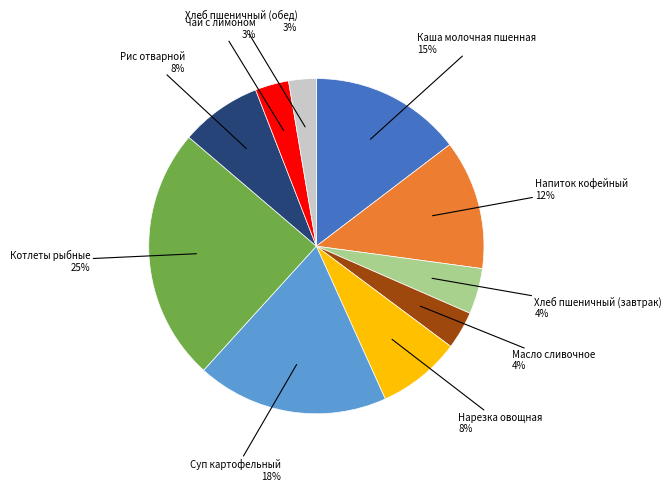

How many segments does this pie chart have?

10